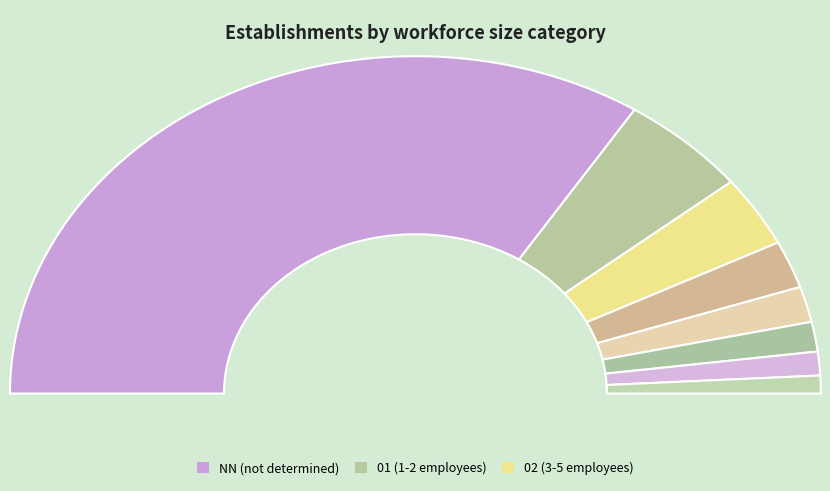

Which slice represents more than half of the pie?

NN